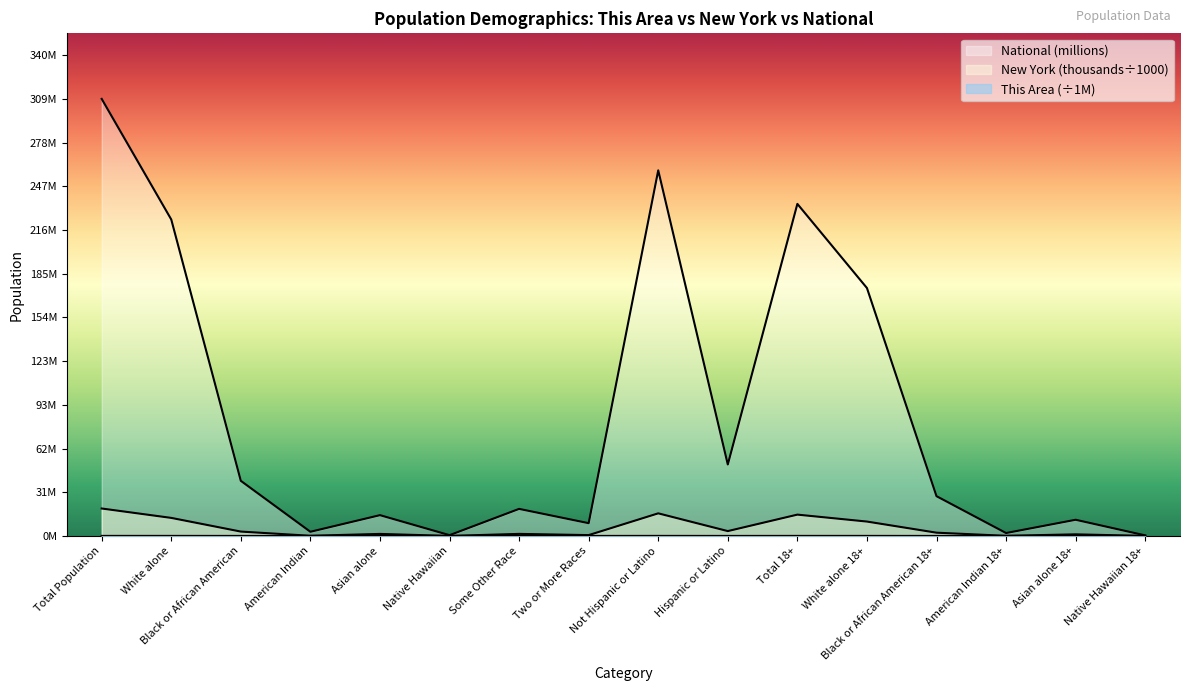

What is the sum of all New York values?

86.8